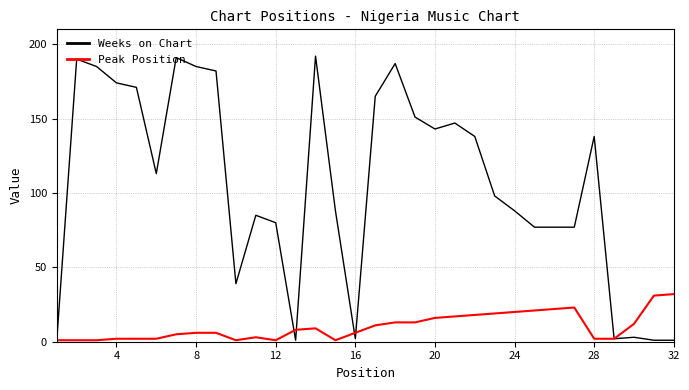

Rank the series by their average value, from lowest to highest.

Peak Position, Weeks on Chart